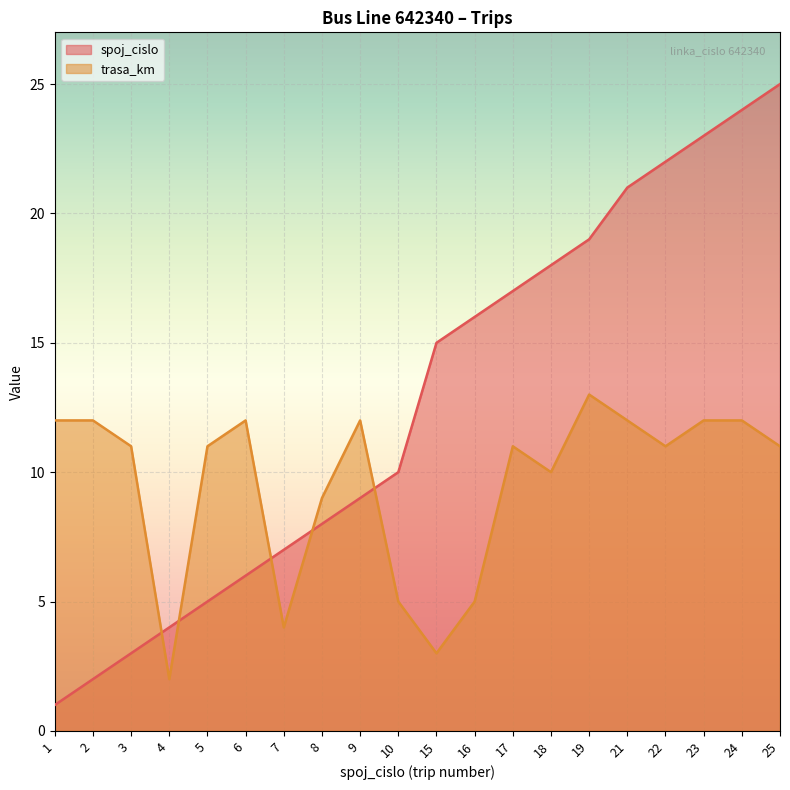

What is the smallest value displayed?

1